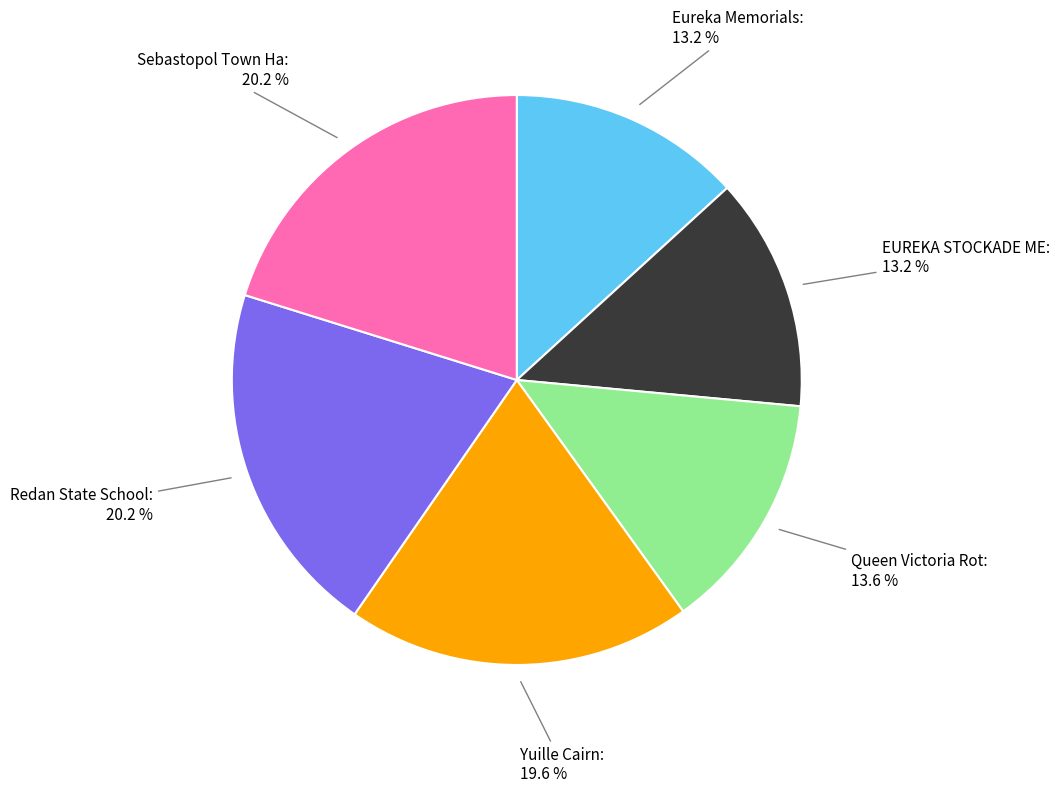

Is there a majority slice in this chart?

No